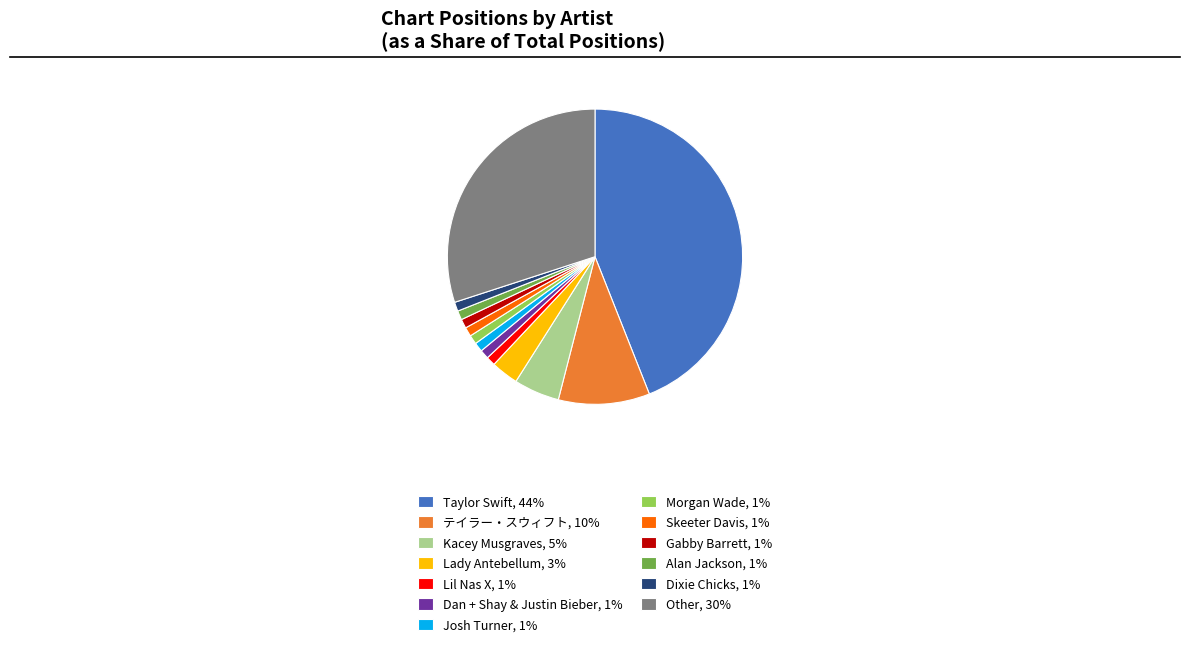

Is there any slice that represents more than half of the pie?

No